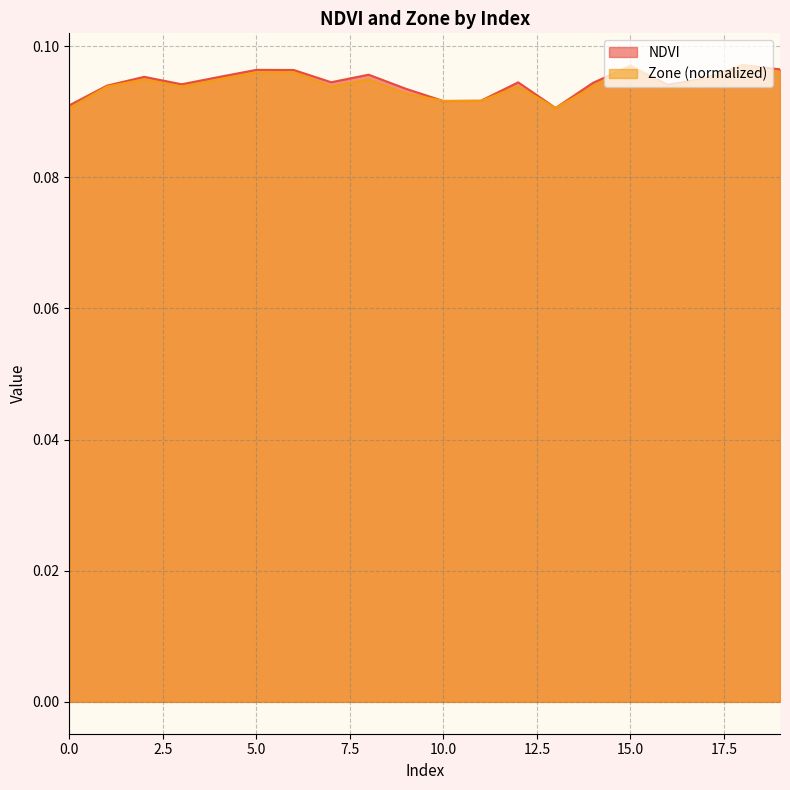

What is the sum of all NDVI values?

1.9